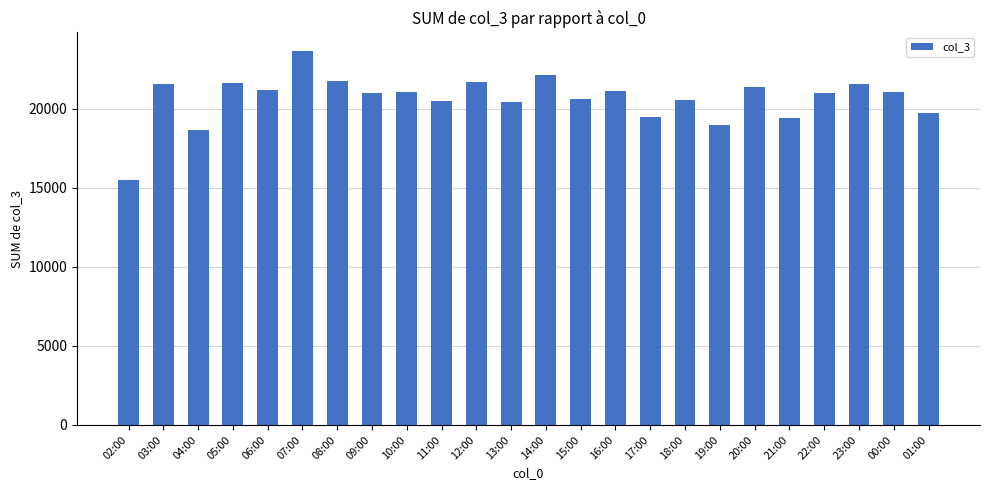

What is the greatest value displayed?

23665